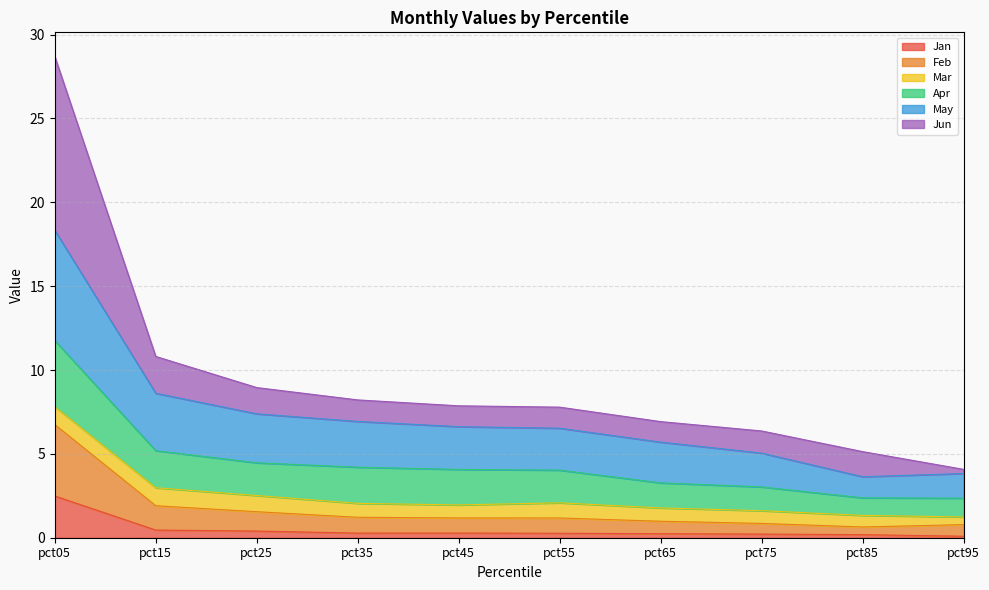

How many lines are shown in the chart?

6